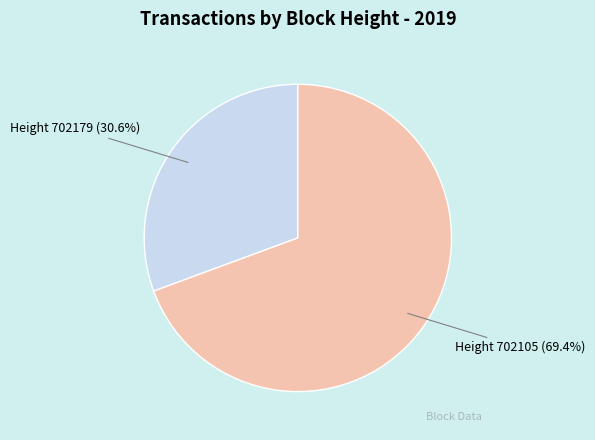

Does any single category account for the majority?

Yes